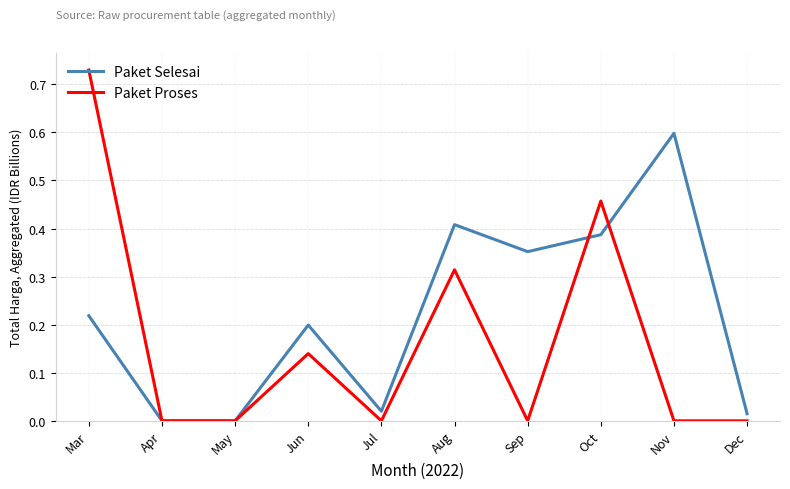

The value of Paket Proses at Jul is 0.5. True or false?

False